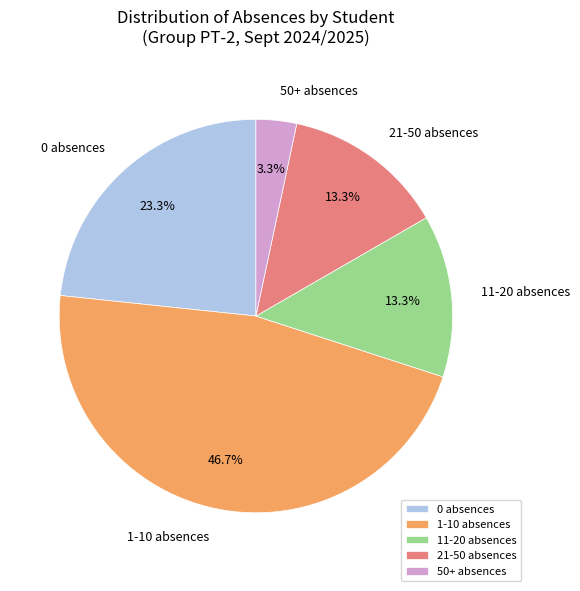

How many slices are in this pie chart?

5